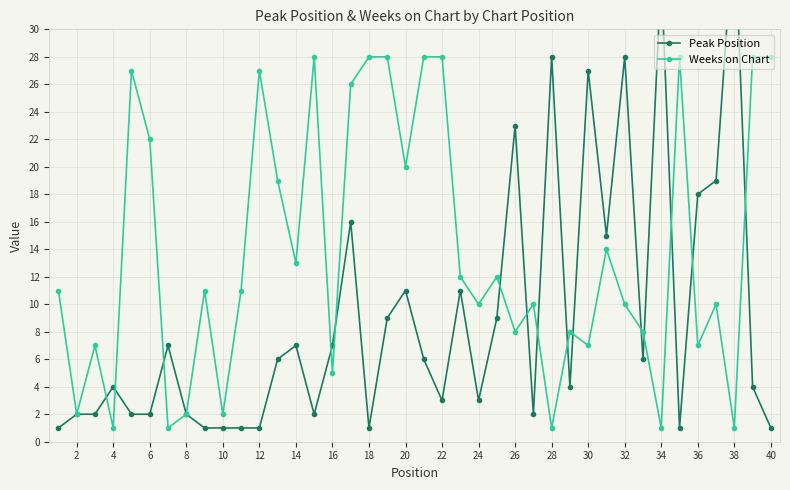

Is it true that Weeks on Chart equals 27 at 12?

True